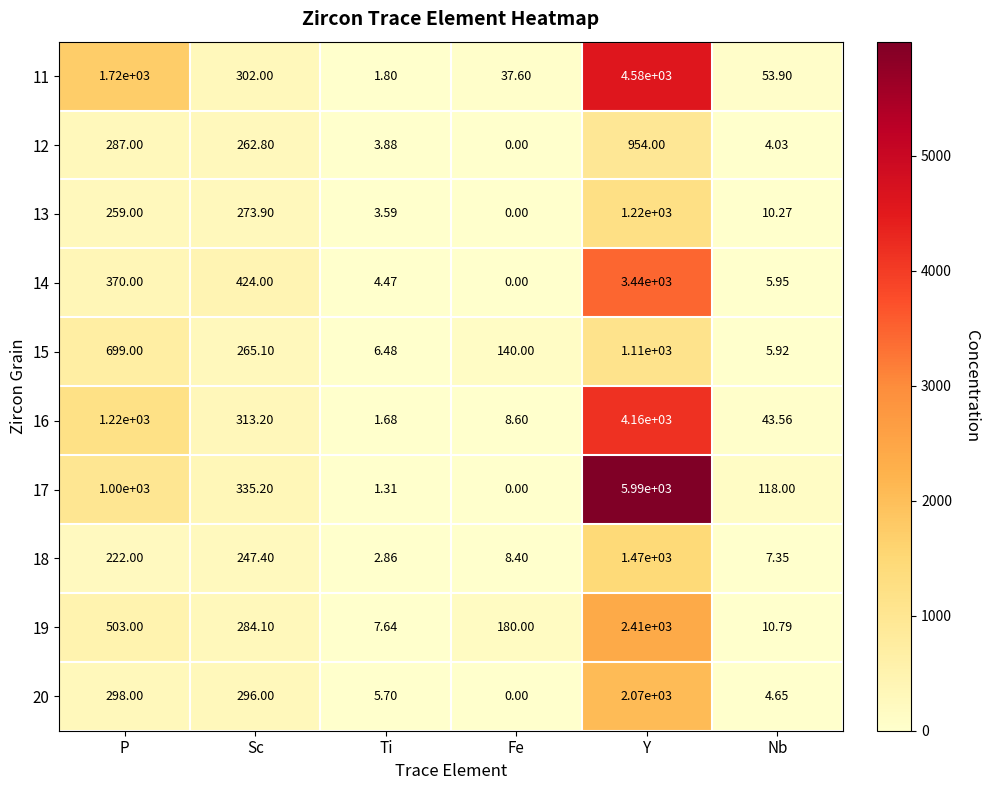

At which label is 15 closest to 557?

P